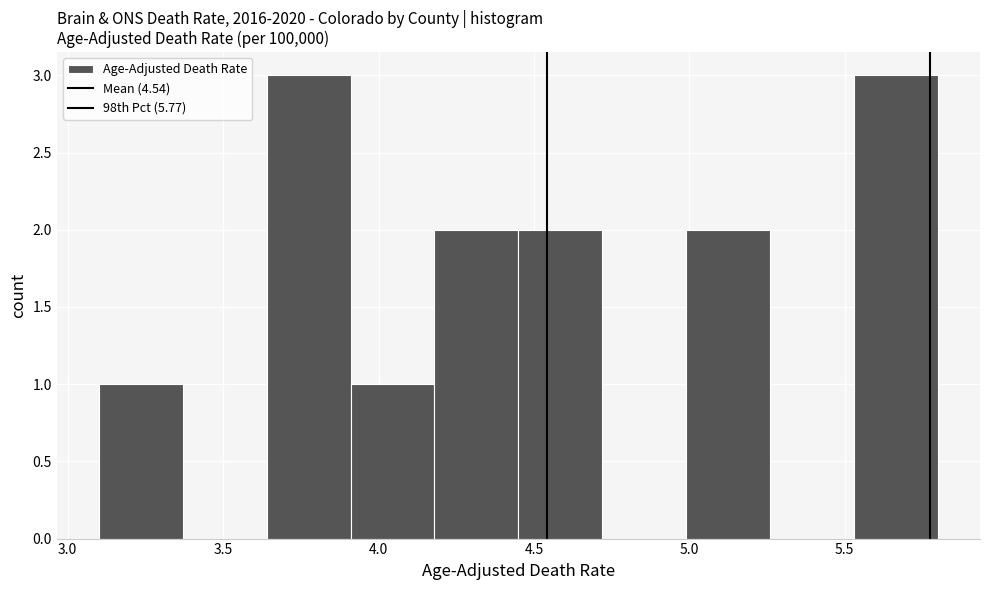

Reading left to right, transcribe this chart: for each bar, give the range it covers on the x-axis and its height. Neither the bar edges nor the heights are printed on the chart, so give them approximately, as read against the axes.

3.10 to 3.37: 1
3.37 to 3.64: 0
3.64 to 3.91: 3
3.91 to 4.18: 1
4.18 to 4.45: 2
4.45 to 4.72: 2
4.72 to 4.99: 0
4.99 to 5.26: 2
5.26 to 5.53: 0
5.53 to 5.80: 3